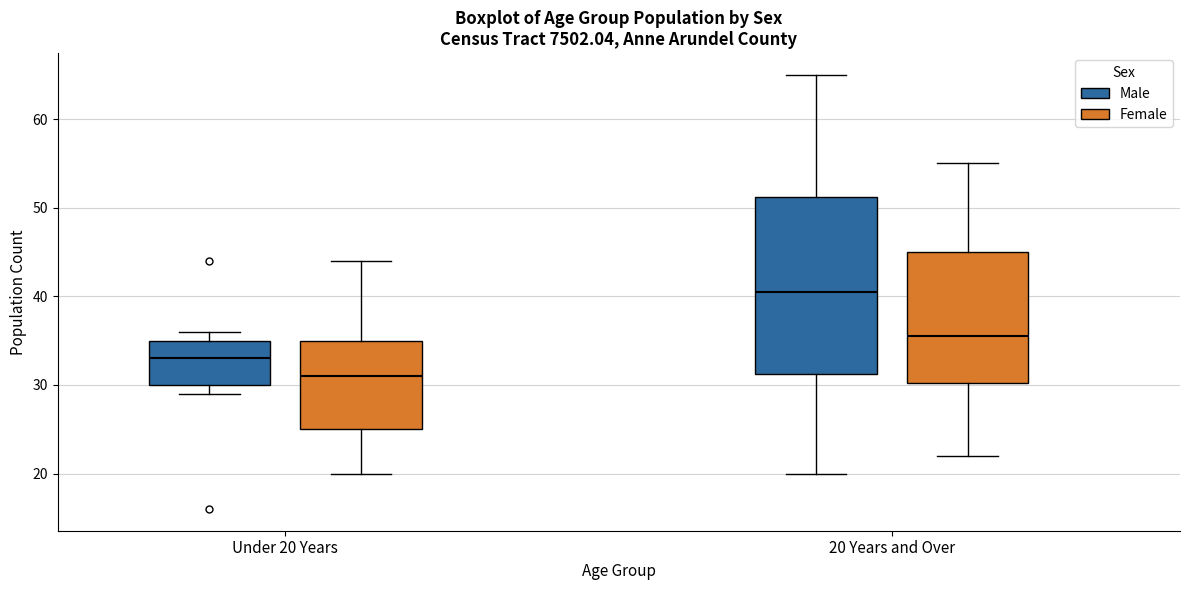

Which box is the tallest, from its lower edge to its upper edge?

20 Years and Over (Male)